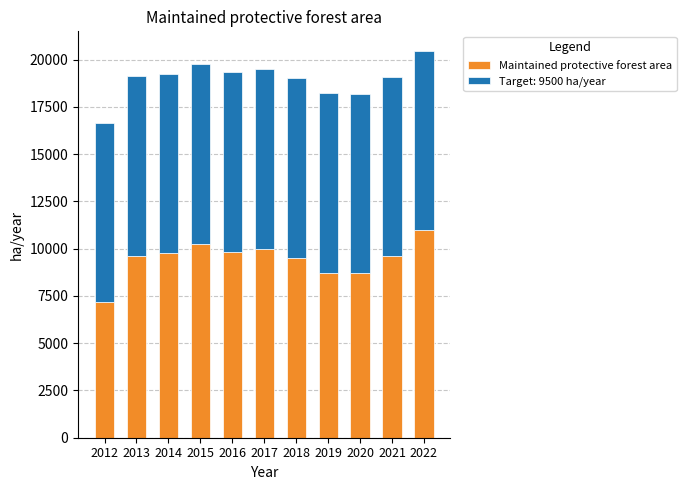

What is the total value across all series at 2018?

19002.0